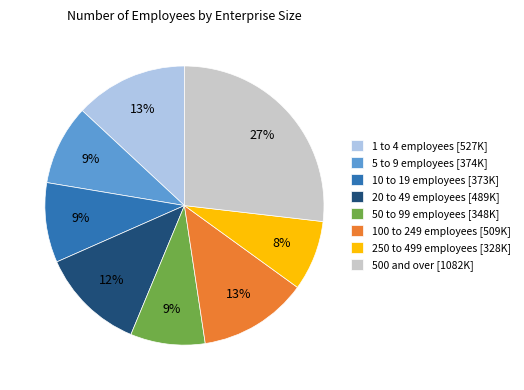

Which has a higher value, 20 to 49 employees [489K] or 100 to 249 employees [509K]?

100 to 249 employees [509K]